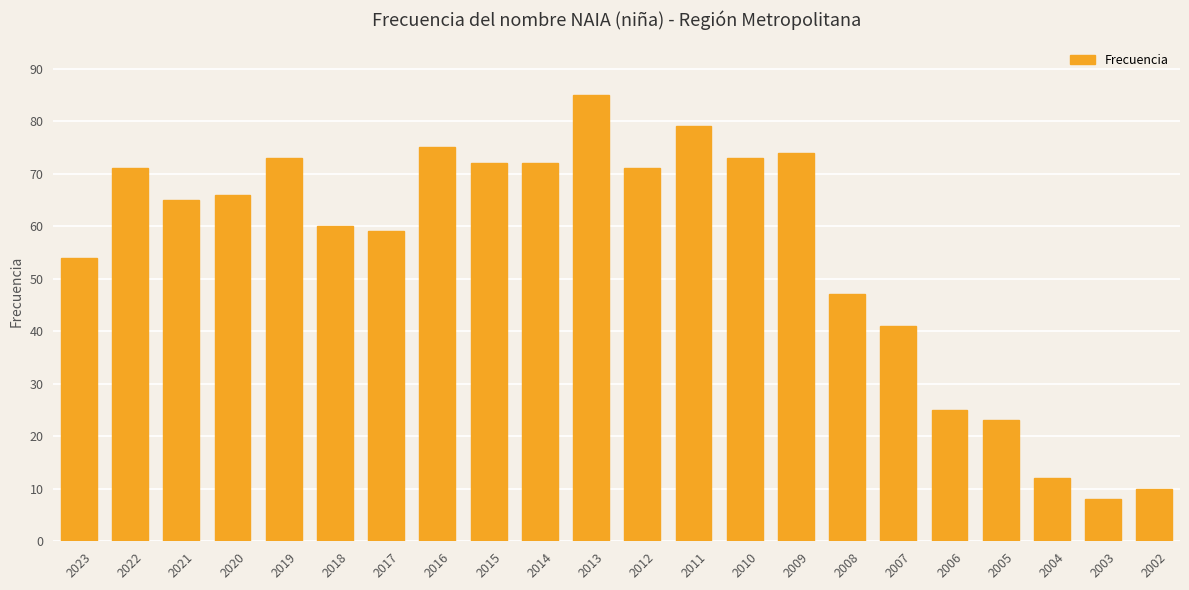

What is the difference between the second highest and minimum values?

71